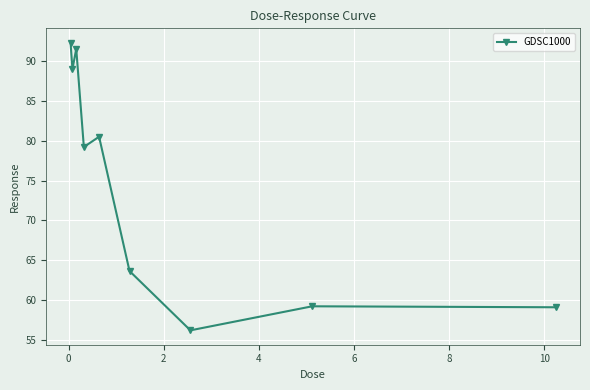

What is the value of the 9th point from the left?

59.1